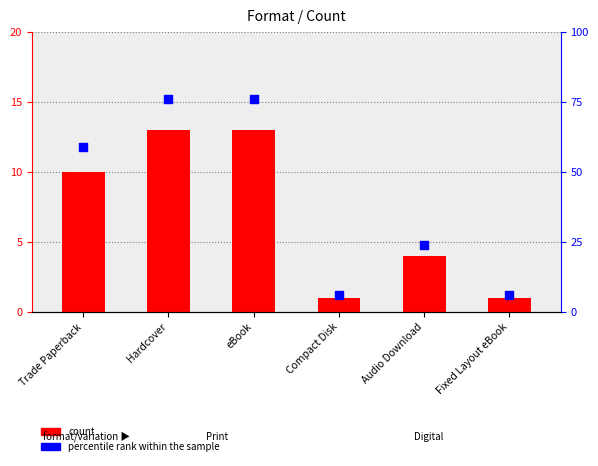

What are all the series names shown in the legend?

count, percentile rank within the sample